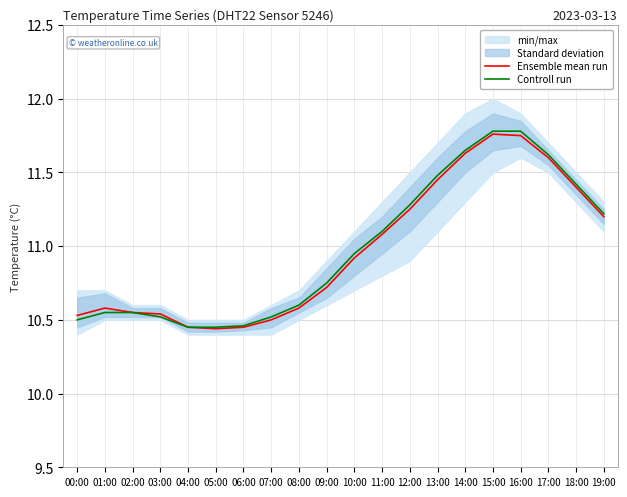

What is the highest value of the Controll run series?

11.8